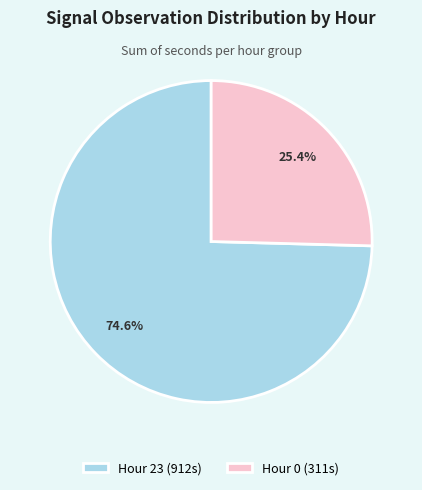

Between Hour 23 (912s) and Hour 0 (311s), which is larger?

Hour 23 (912s)